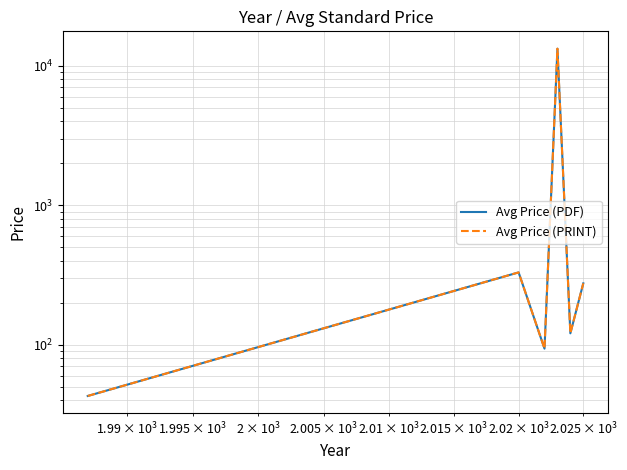

At how many categories does at least one series exceed 8342?

1